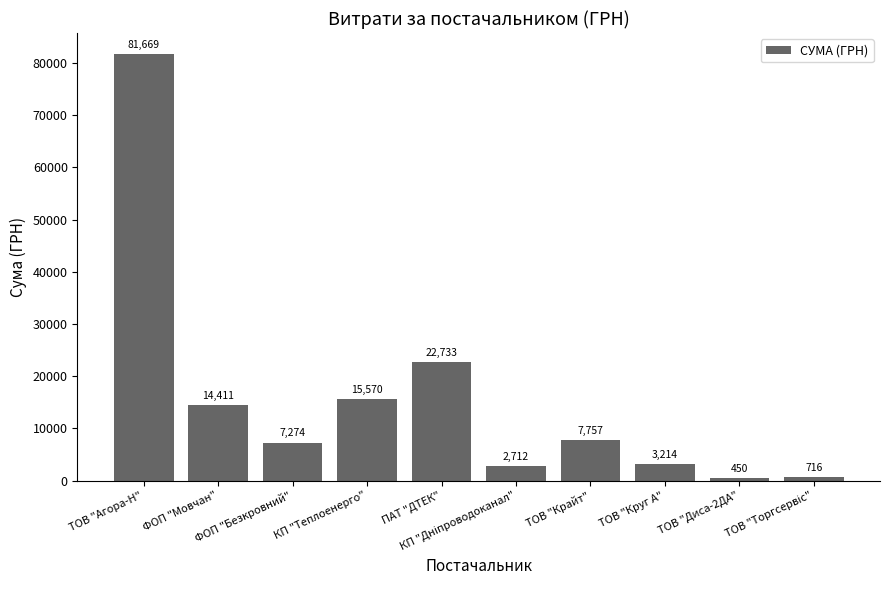

Does the chart contain stacked bars?

No